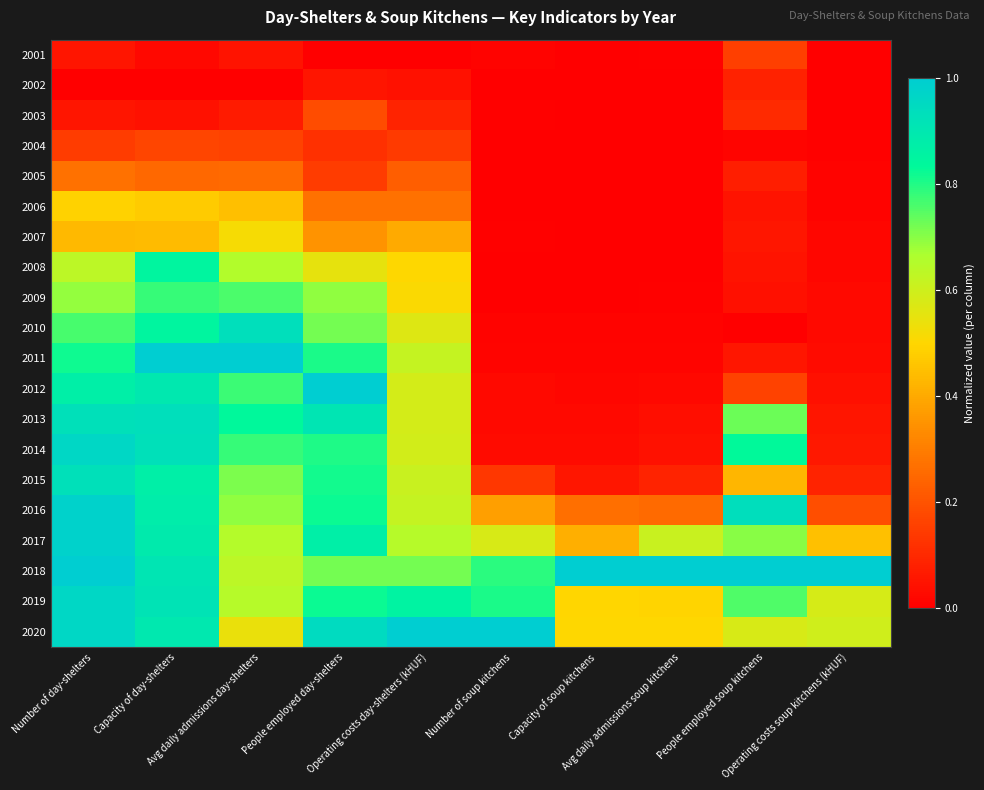

Rank the series at Operating costs soup kitchens (kHUF) from highest to lowest value.

2018, 2020, 2019, 2017, 2016, 2015, 2014, 2013, 2012, 2011, 2009, 2010, 2008, 2007, 2006, 2005, 2004, 2001, 2003, 2002